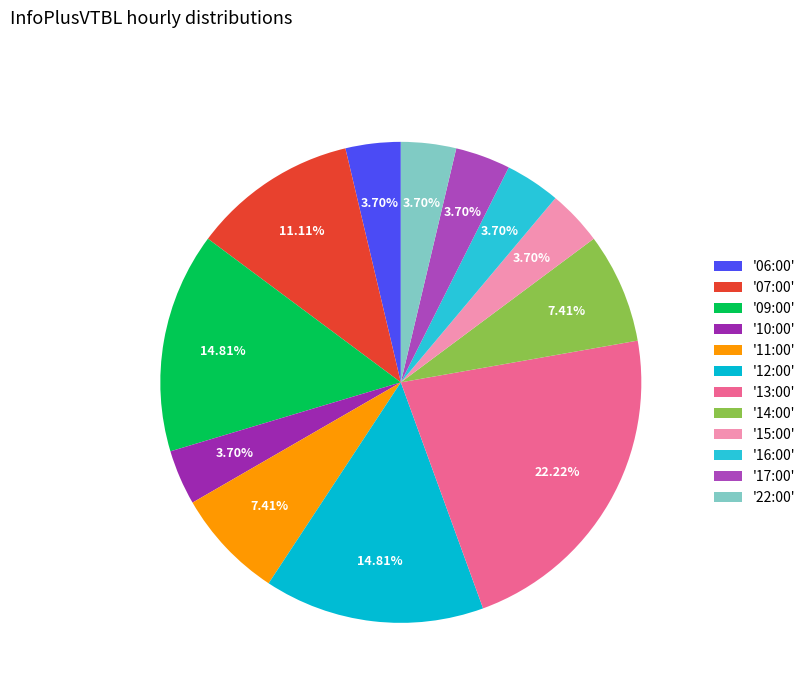

Which slice is the largest?

'13:00'